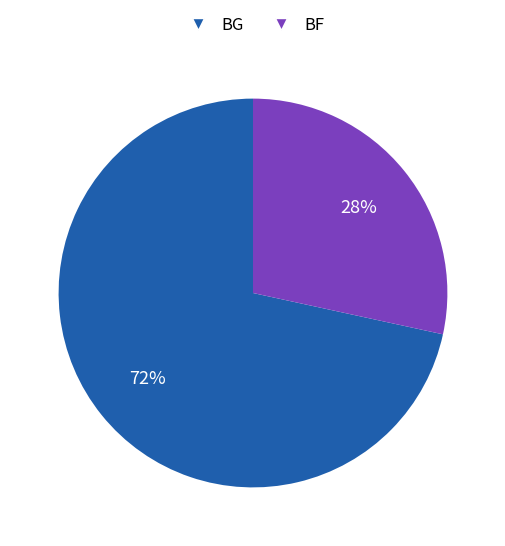

To the nearest percent, what is the combined percentage of BF and BG?

100%